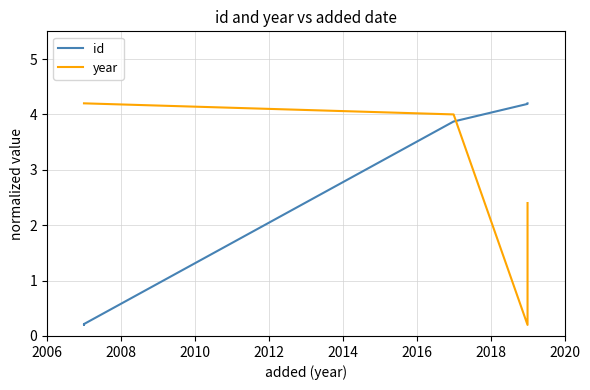

What is the total value across all series at 2010?

4.4